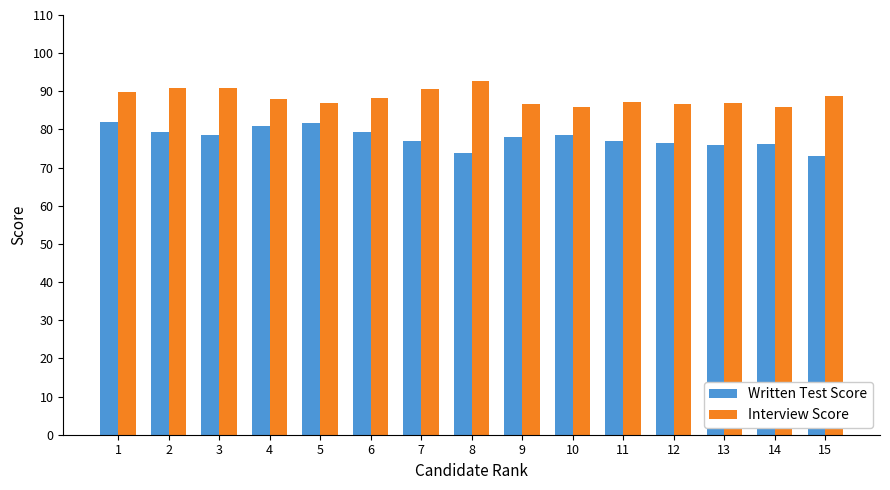

Between 2 and 9, which series saw the biggest shift?

Interview Score